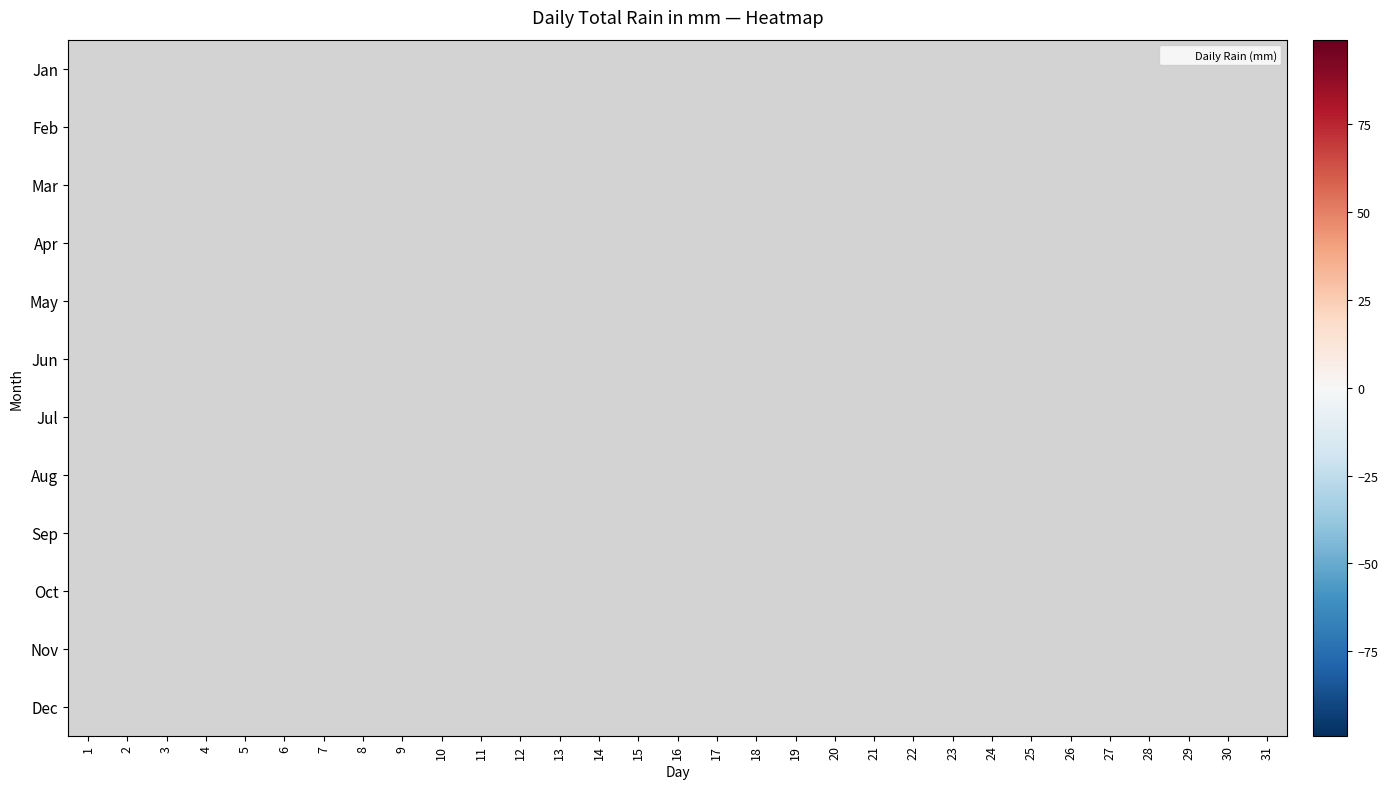

Is the value of Jan at 15 greater than the value of Oct at 23?

No